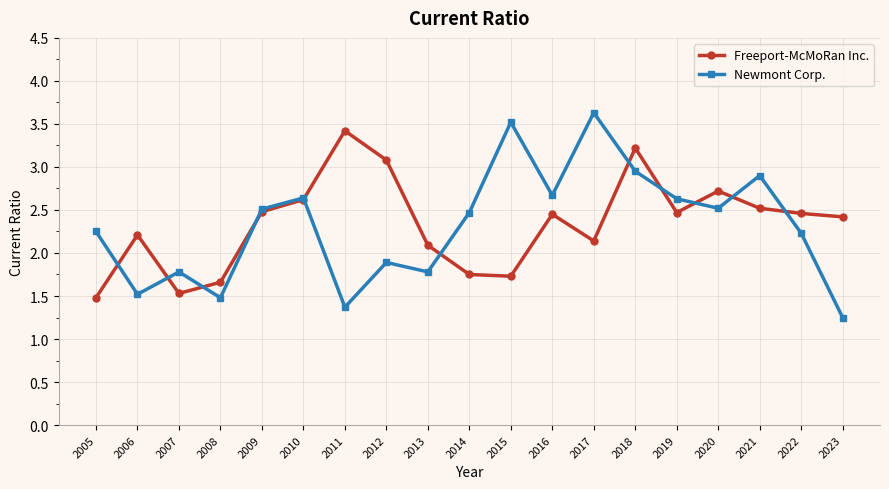

Is this an area chart (filled region under the line)?

No